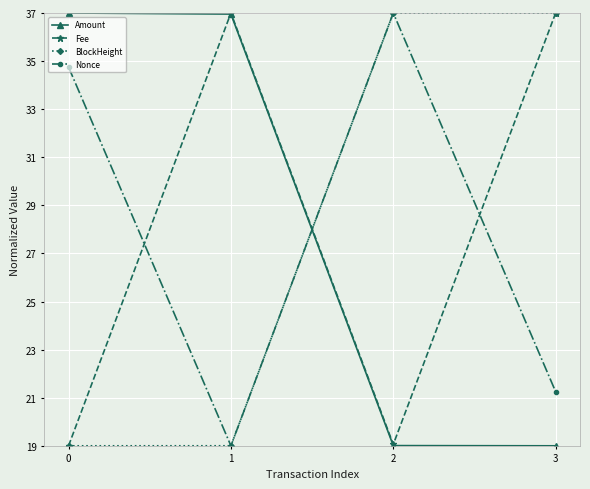

How many lines are shown in the chart?

4